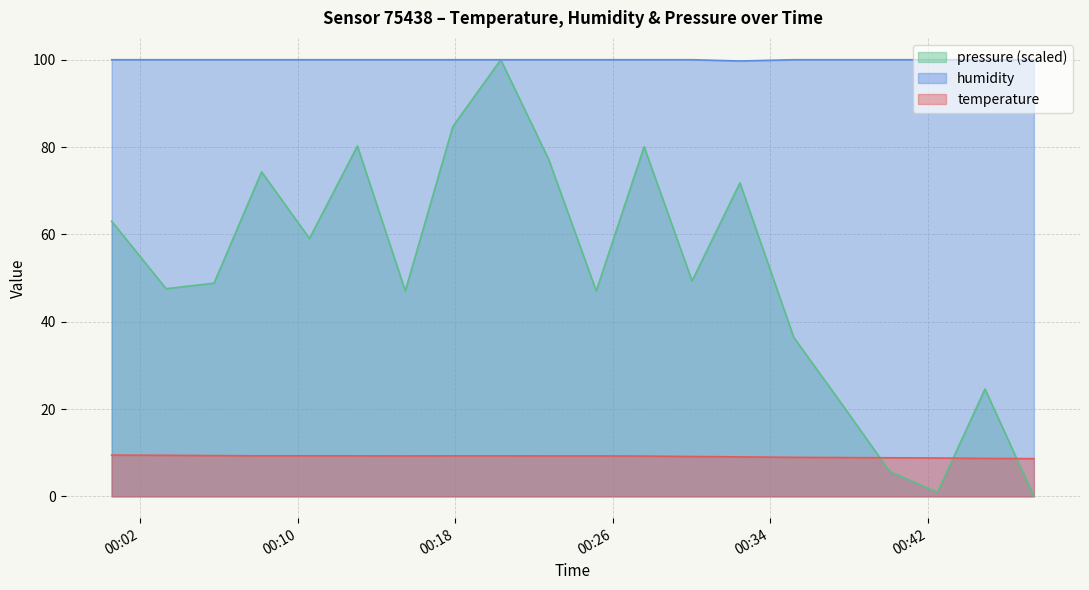

What are all the series names shown in the legend?

pressure (scaled), humidity, temperature